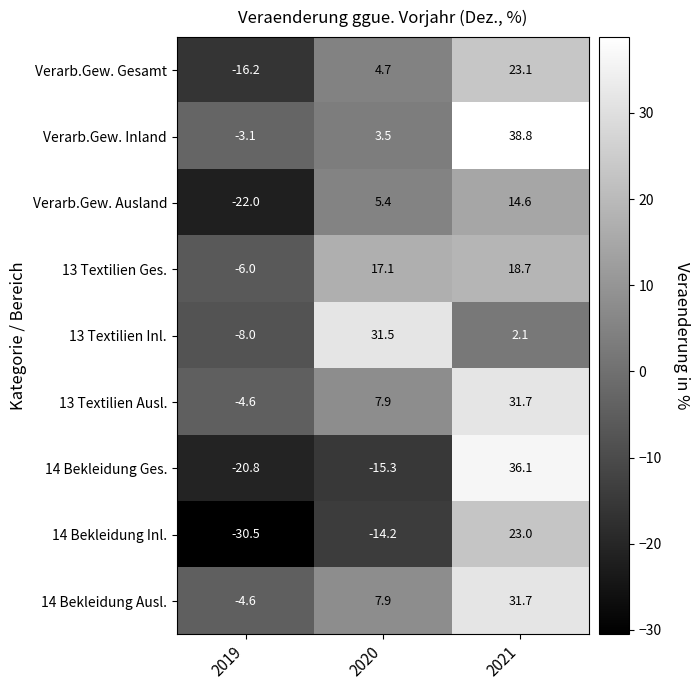

How many data points in 13 Textilien Ausl. are less than 7?

1